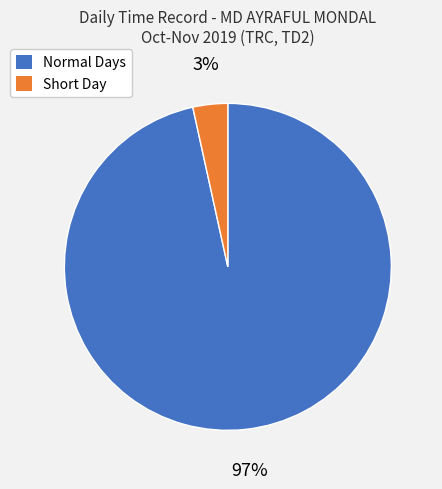

Does any single category account for the majority?

Yes